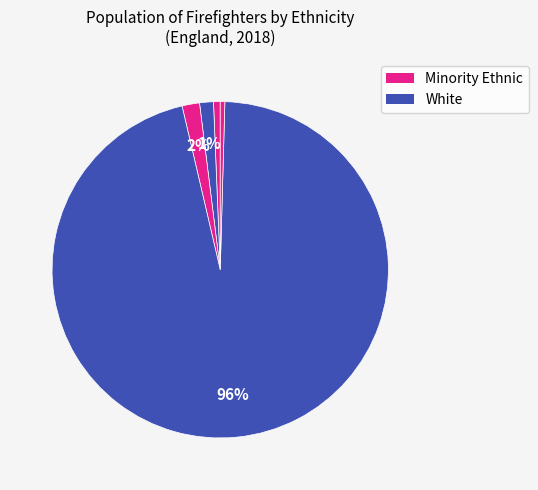

How many slices are in this pie chart?

5